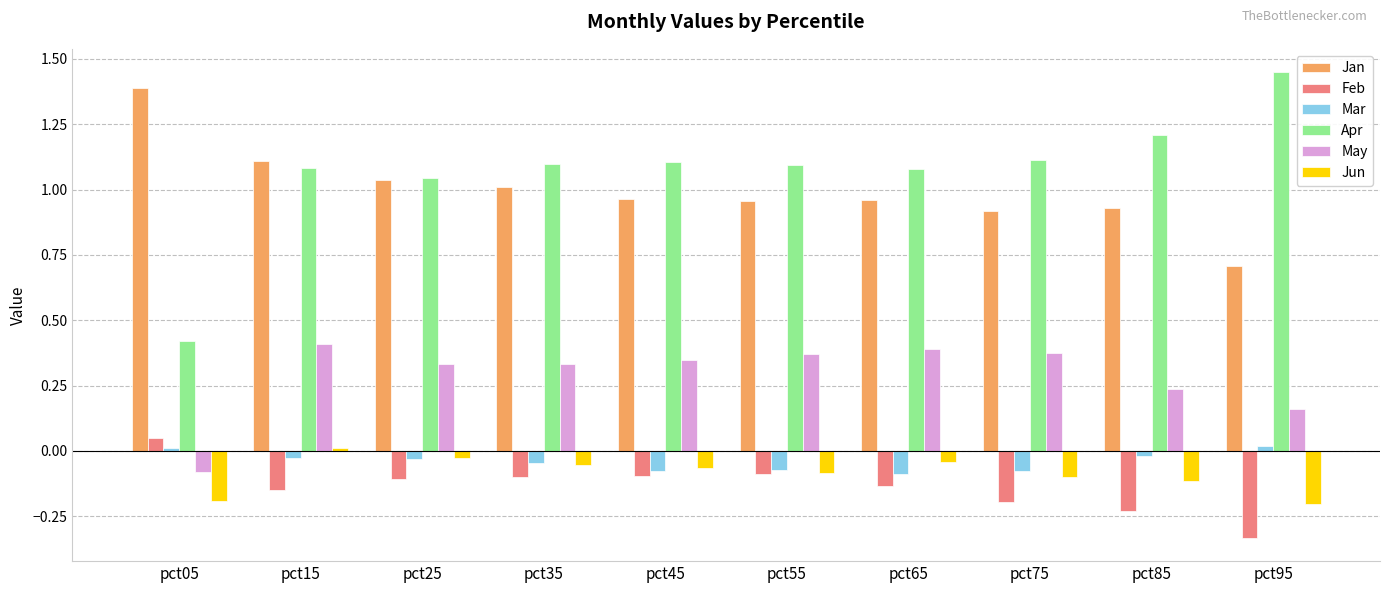

Is the value of Feb at pct35 greater than the value of Jan at pct75?

No